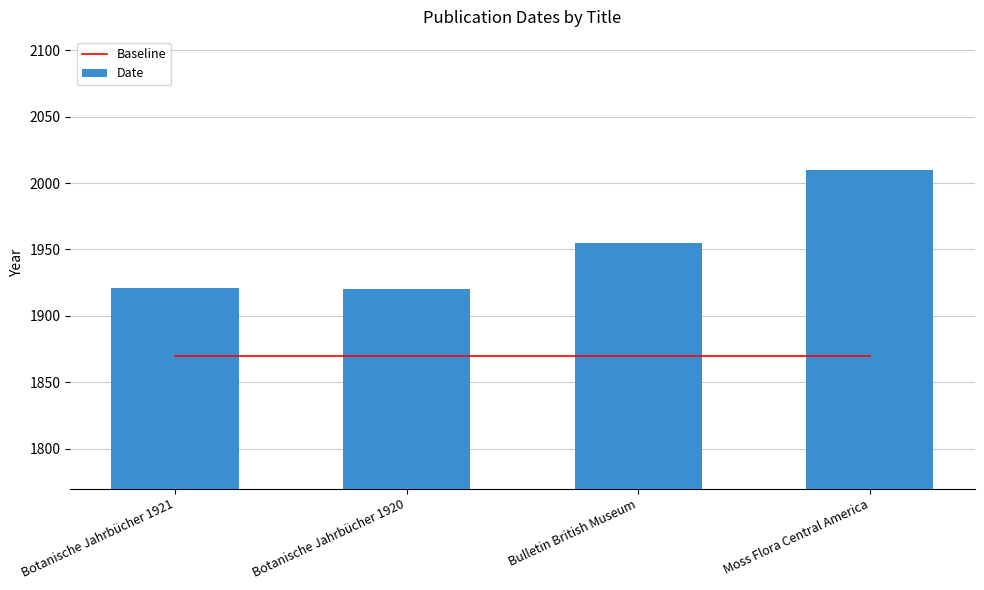

At Botanische Jahrbücher 1921, list the series in order from largest to smallest.

Date, Baseline